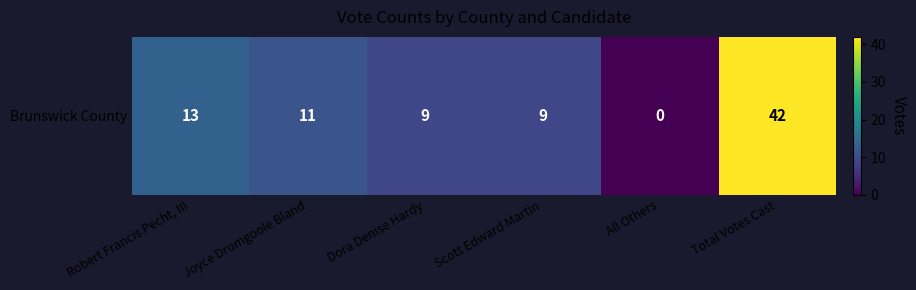

List the labels in order of value, largest first.

Total Votes Cast, Robert Francis Pecht, III, Joyce Drumgoole Bland, Dora Denise Hardy, Scott Edward Martin, All Others